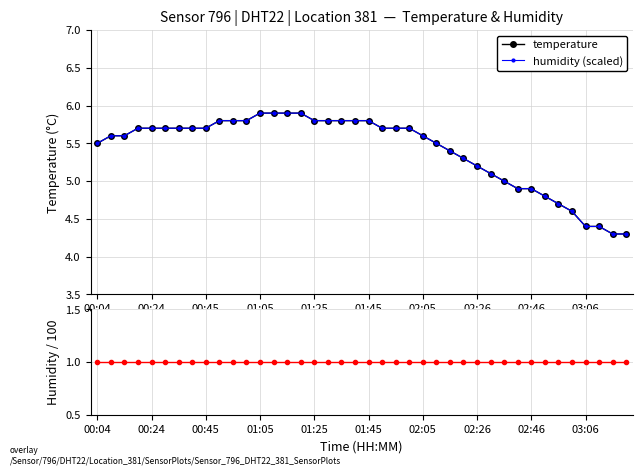

Reading left to right, what are all the values shown in this chart?

temperature: 5.5	5.6	5.6	5.7	5.7	5.7	5.7	5.7	5.7	5.8	5.8	5.8	5.9	5.9	5.9	5.9	5.8	5.8	5.8	5.8	5.8	5.7	5.7	5.7	5.6	5.5	5.4	5.3	5.2	5.1	5.0	4.9	4.9	4.8	4.7	4.6	4.4	4.4	4.3	4.3
humidity (scaled): 5.5	5.6	5.6	5.7	5.7	5.7	5.7	5.7	5.7	5.8	5.8	5.8	5.9	5.9	5.9	5.9	5.8	5.8	5.8	5.8	5.8	5.7	5.7	5.7	5.6	5.5	5.4	5.3	5.2	5.1	5.0	4.9	4.9	4.8	4.7	4.6	4.4	4.4	4.3	4.3
humidity: 1.0	1.0	1.0	1.0	1.0	1.0	1.0	1.0	1.0	1.0	1.0	1.0	1.0	1.0	1.0	1.0	1.0	1.0	1.0	1.0	1.0	1.0	1.0	1.0	1.0	1.0	1.0	1.0	1.0	1.0	1.0	1.0	1.0	1.0	1.0	1.0	1.0	1.0	1.0	1.0